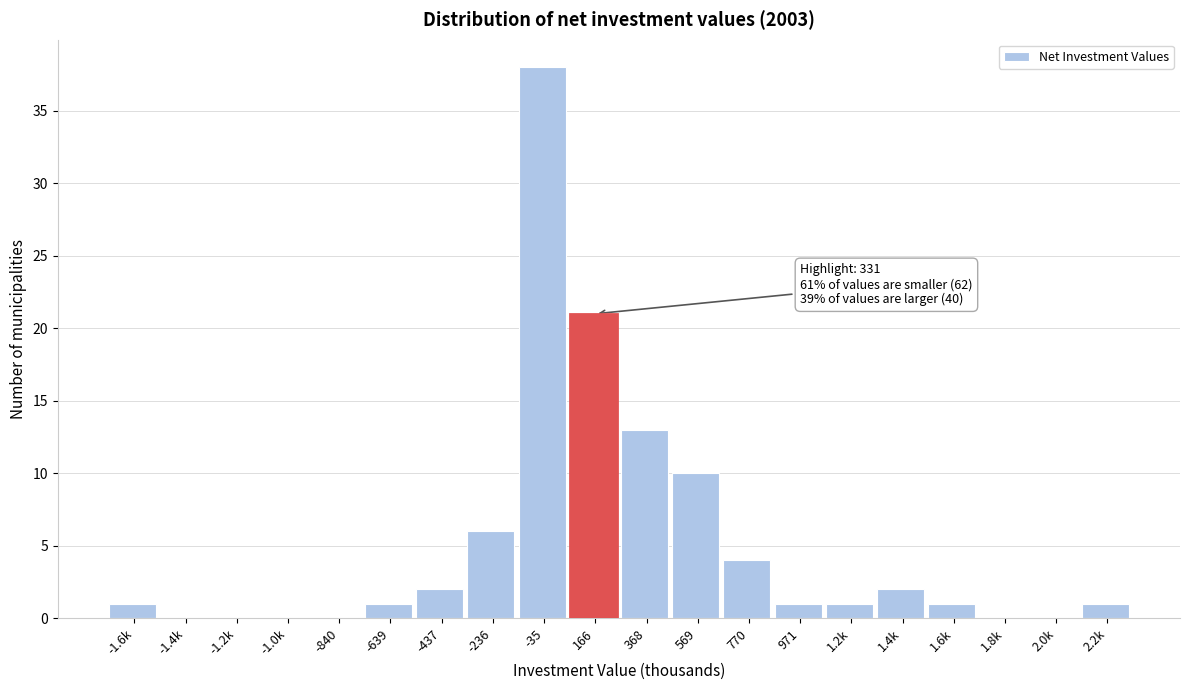

Reading right to left, list all the values displayed in this chart.

2.2k=1	2.0k=0	1.8k=0	1.6k=1	1.4k=2	1.2k=1	971=1	770=4	569=10	368=13	166=21	-35=38	-236=6	-437=2	-639=1	-840=0	-1.0k=0	-1.2k=0	-1.4k=0	-1.6k=1